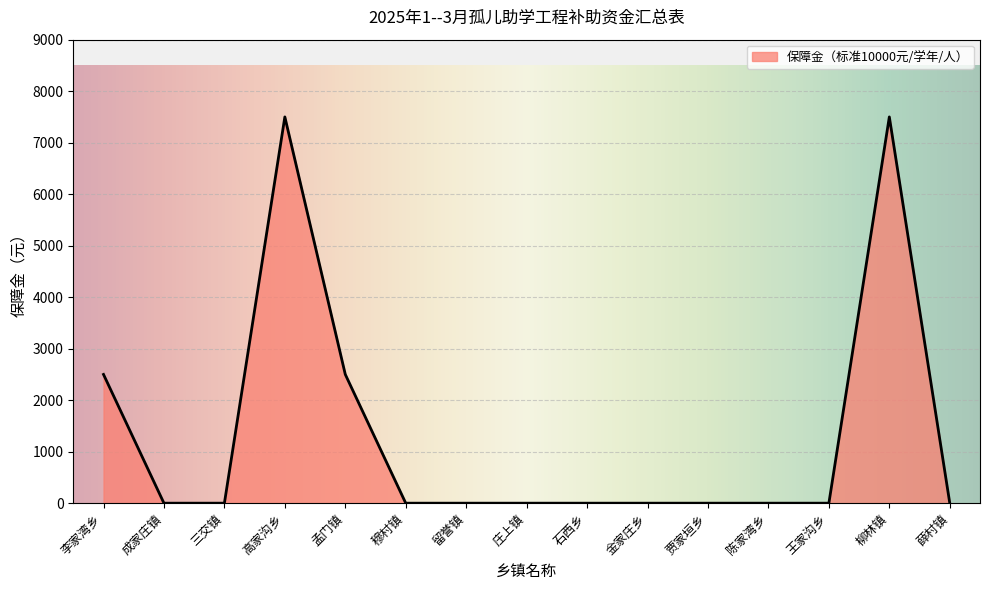

Count the values in the range 0 to 2500.

13